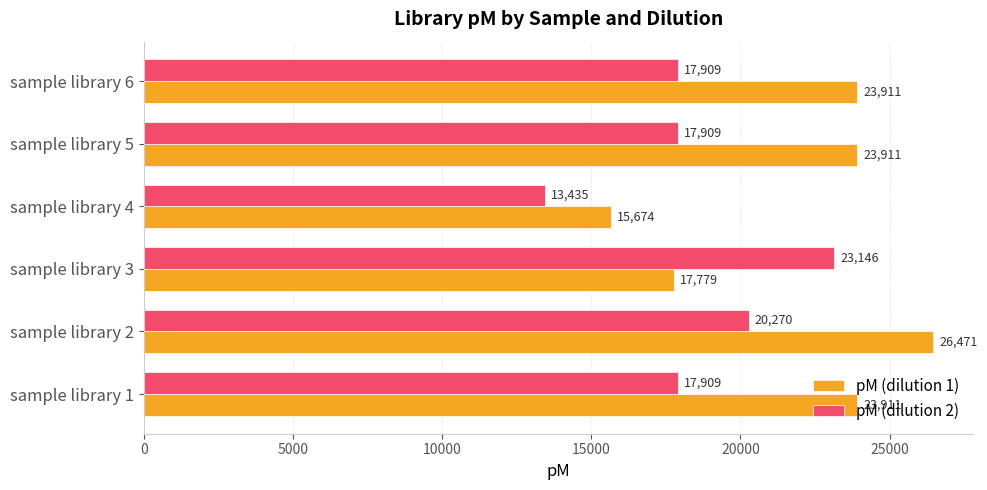

List the series in order of their peak value, lowest first.

pM (dilution 2), pM (dilution 1)